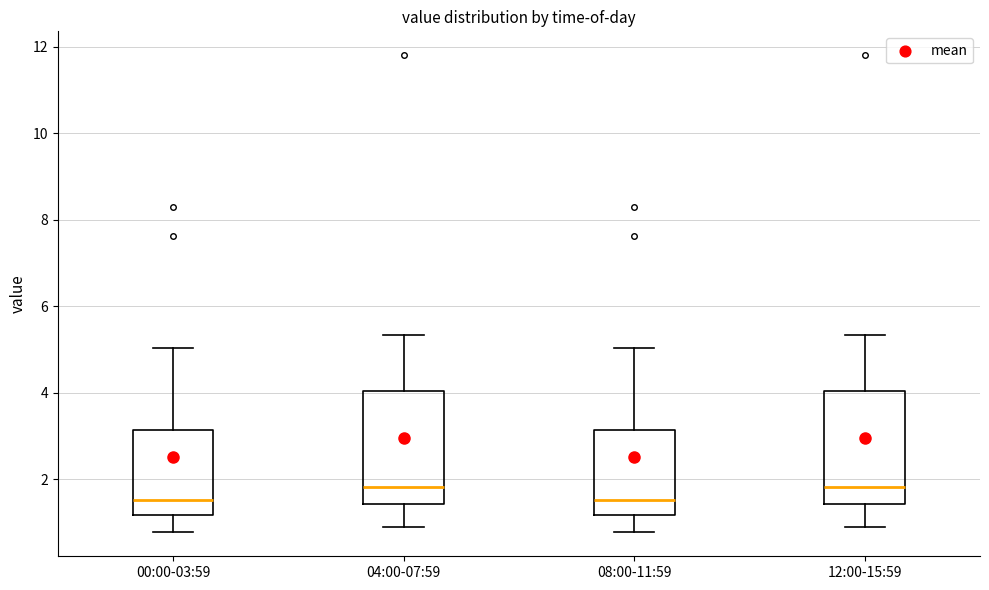

Where does the lower whisker of the box for 12:00-15:59 end on the y-axis? The values are not printed on the chart, so give them approximately, as read against the axis.

1.0